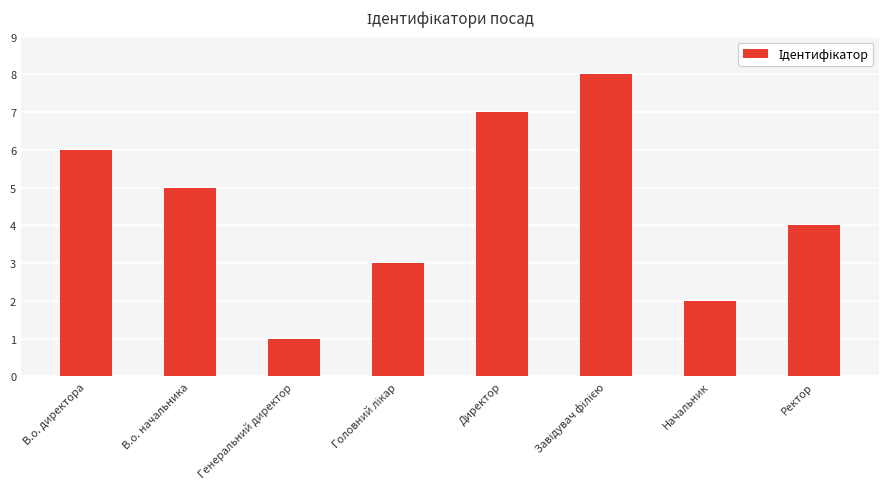

What is the maximum value shown in the chart?

8